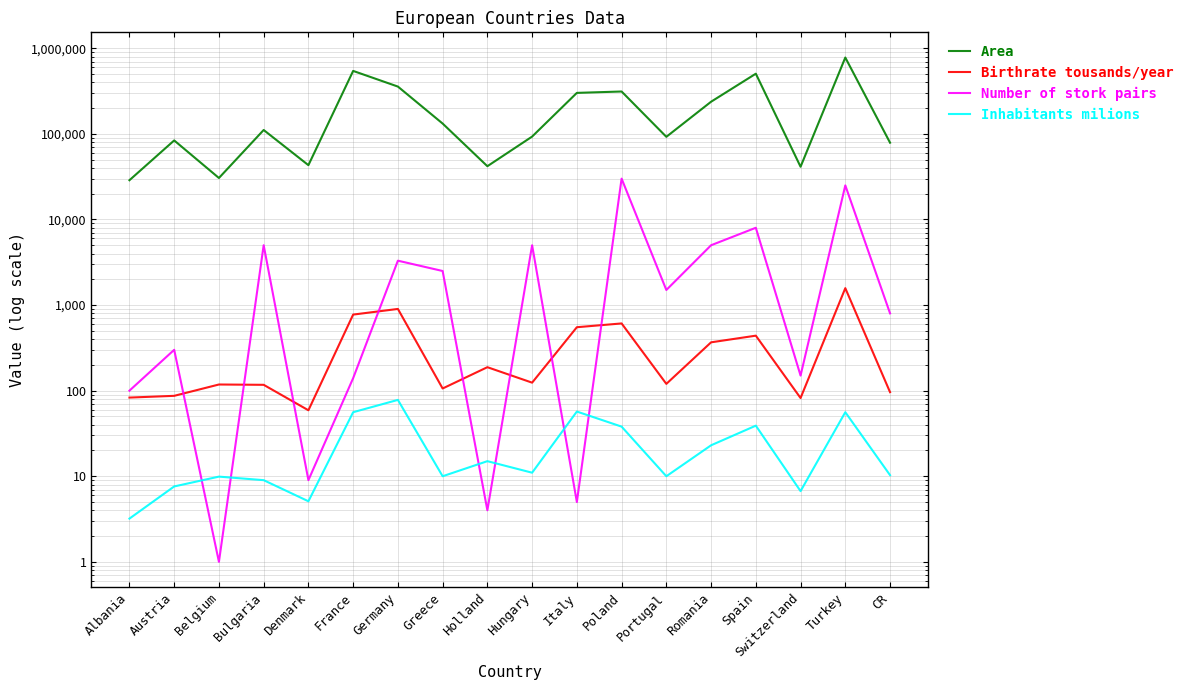

True or false: Birthrate tousands/year and Number of stork pairs intersect in this chart.

True